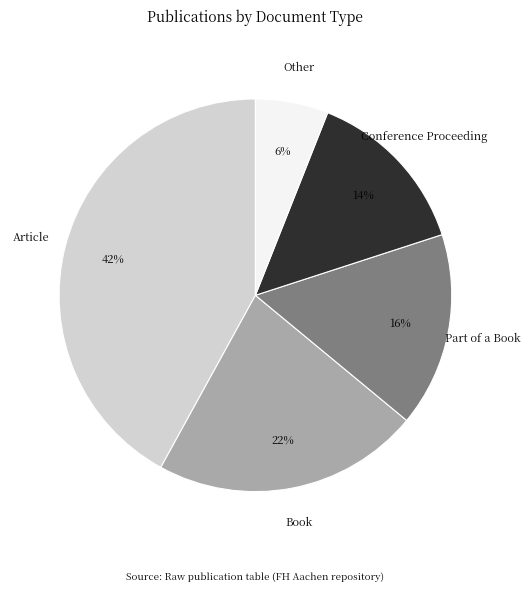

Does any single category account for the majority?

No